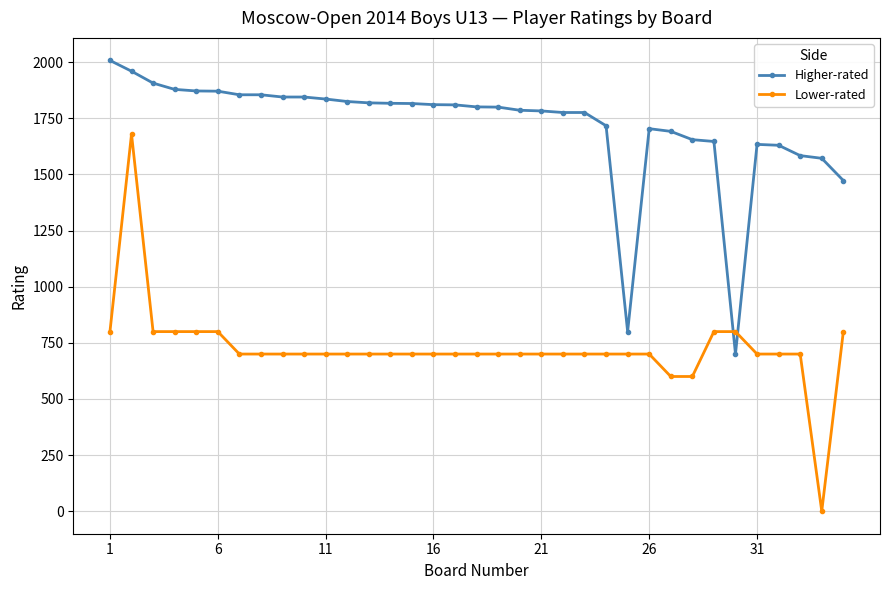

Rank the series by their average value, from highest to lowest.

Higher-rated, Lower-rated